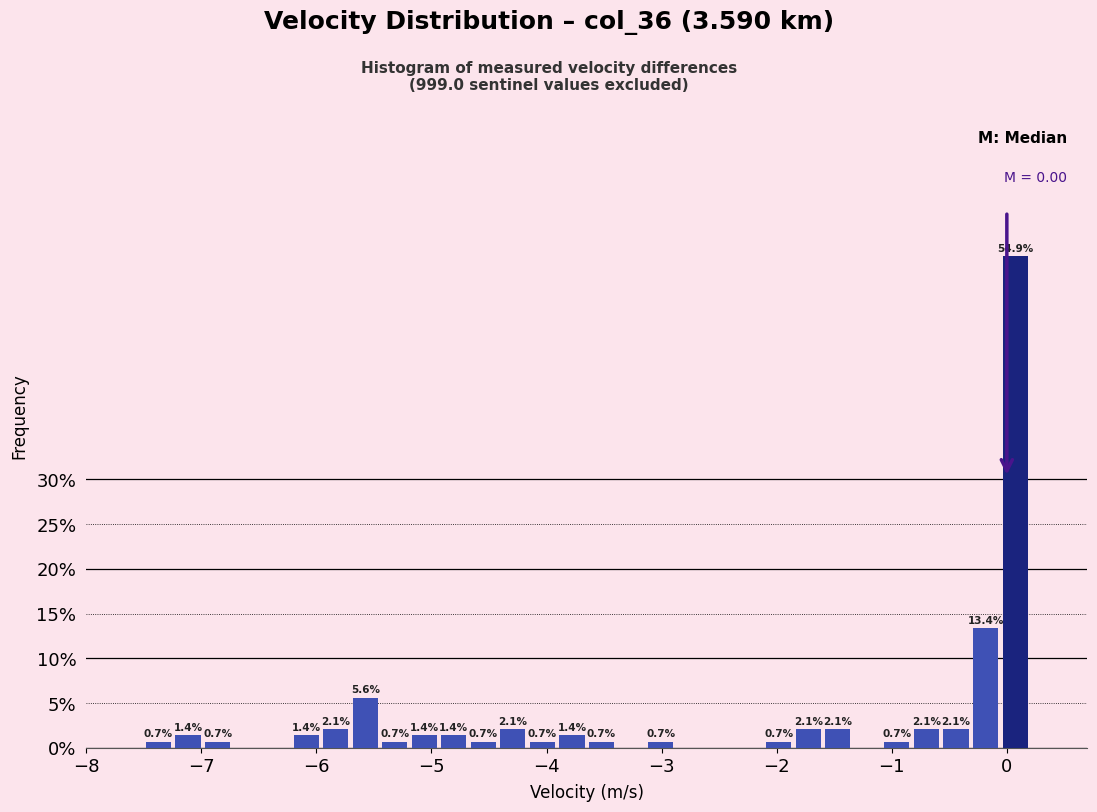

Read against the x-axis, roughly where is the centre of the tallest bar?

0.1